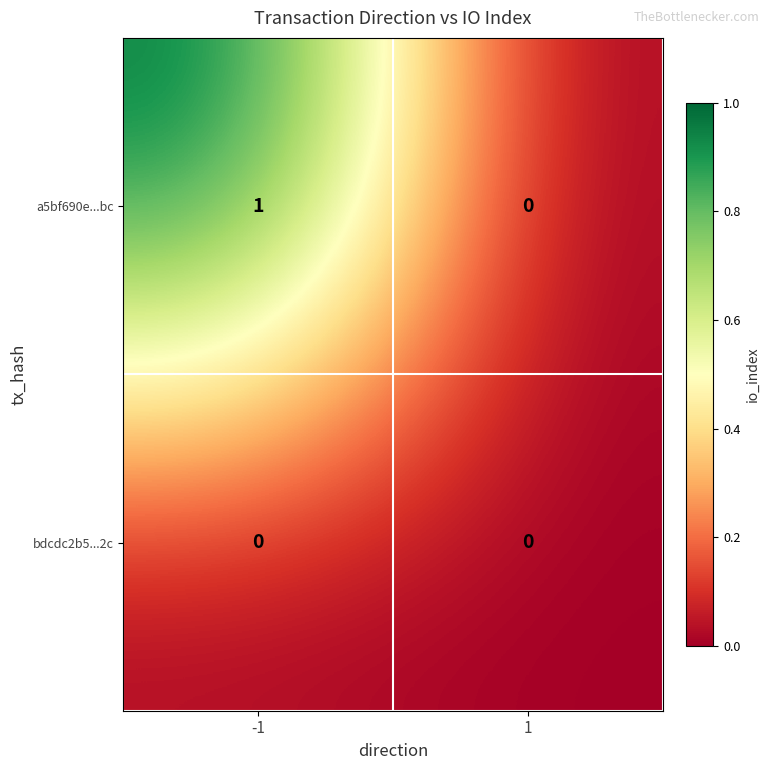

List the series in order of their peak value, lowest first.

bdcdc2b5...2c, a5bf690e...bc